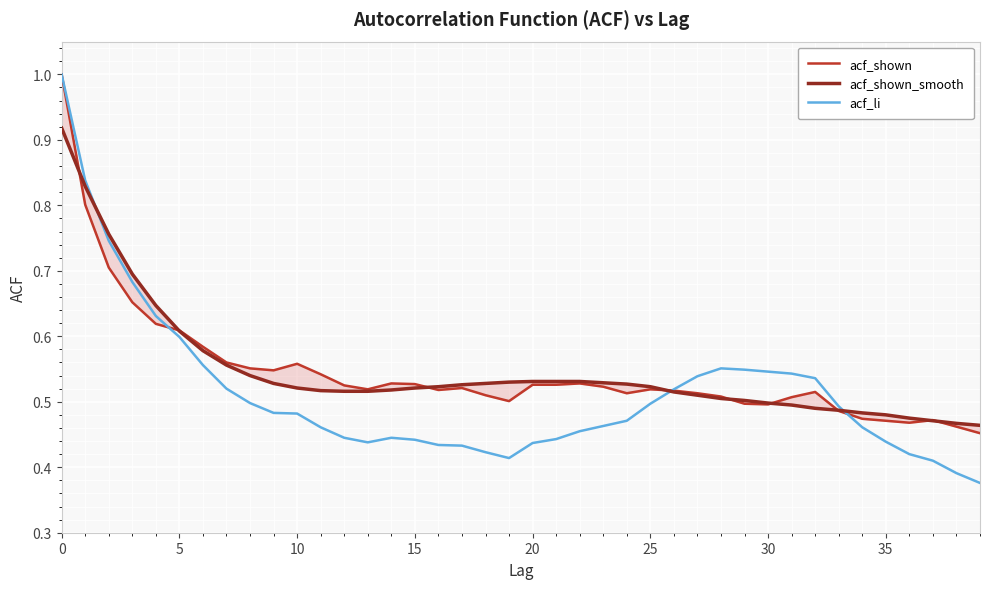

Does the chart display data point markers on the line(s)?

No